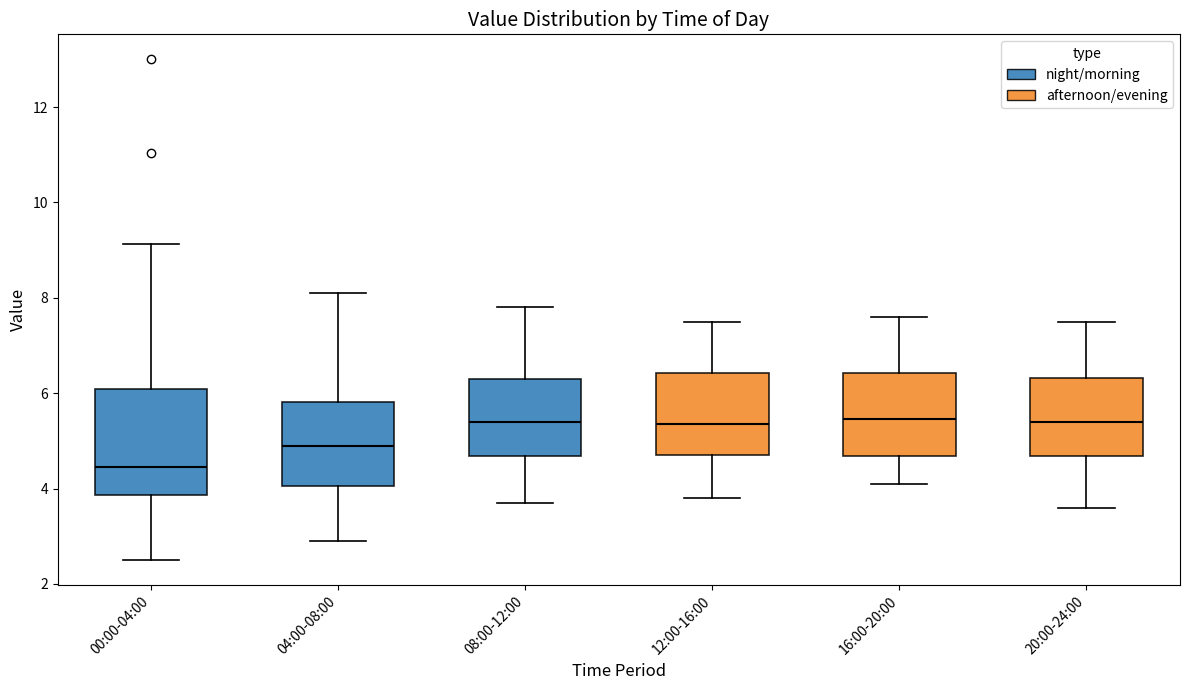

Which box is the tallest, from its lower edge to its upper edge?

00:00-04:00